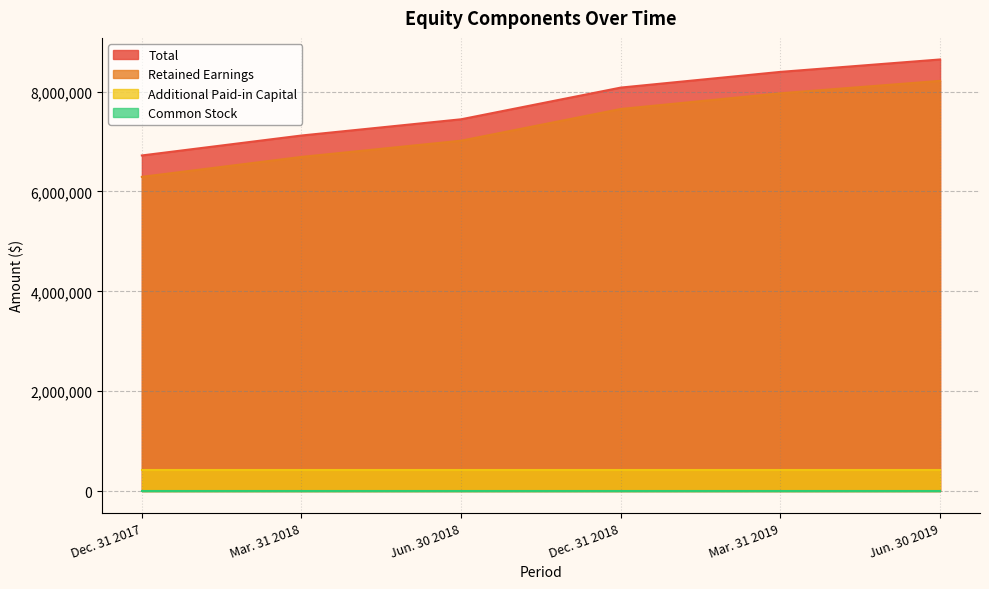

Does the chart have visible grid lines?

Yes